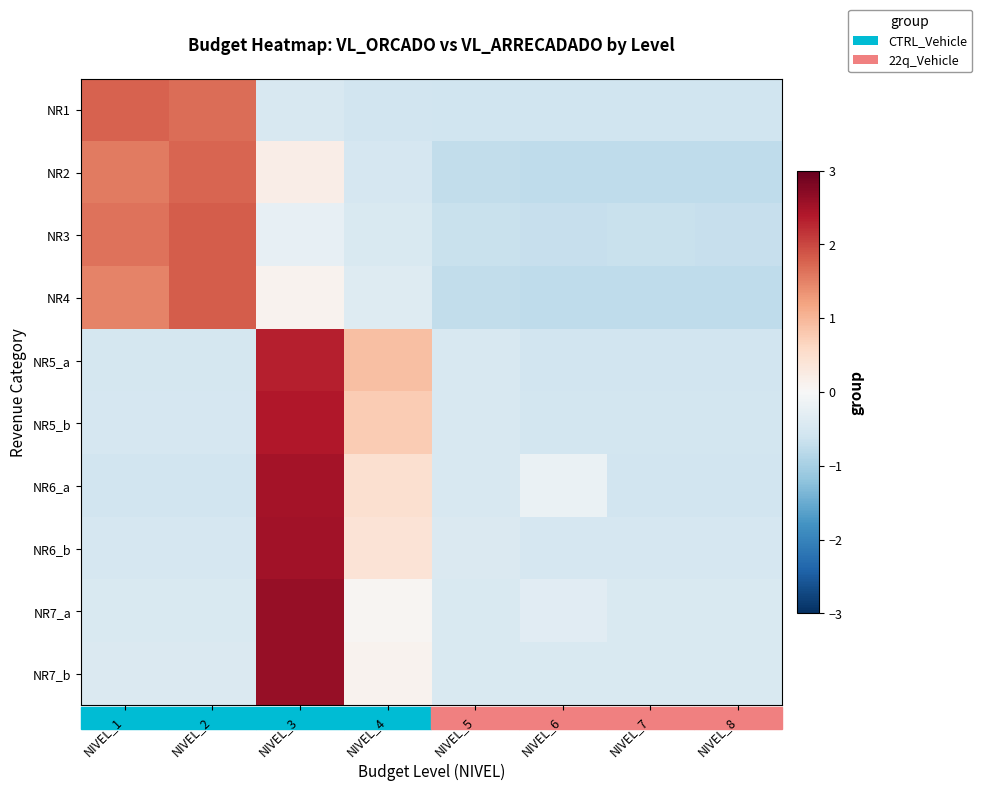

Reading left to right, extract all data points from this chart.

NR1: NIVEL_1=1.8	NIVEL_2=1.7	NIVEL_3=-0.5	NIVEL_4=-0.6	NIVEL_5=-0.6	NIVEL_6=-0.6	NIVEL_7=-0.6	NIVEL_8=-0.6
NR2: NIVEL_1=1.5	NIVEL_2=1.7	NIVEL_3=0.2	NIVEL_4=-0.5	NIVEL_5=-0.7	NIVEL_6=-0.8	NIVEL_7=-0.8	NIVEL_8=-0.8
NR3: NIVEL_1=1.6	NIVEL_2=1.8	NIVEL_3=-0.2	NIVEL_4=-0.5	NIVEL_5=-0.7	NIVEL_6=-0.7	NIVEL_7=-0.7	NIVEL_8=-0.7
NR4: NIVEL_1=1.5	NIVEL_2=1.8	NIVEL_3=0.1	NIVEL_4=-0.4	NIVEL_5=-0.7	NIVEL_6=-0.8	NIVEL_7=-0.8	NIVEL_8=-0.8
NR5_a: NIVEL_1=-0.5	NIVEL_2=-0.5	NIVEL_3=2.3	NIVEL_4=0.9	NIVEL_5=-0.5	NIVEL_6=-0.6	NIVEL_7=-0.6	NIVEL_8=-0.6
NR5_b: NIVEL_1=-0.5	NIVEL_2=-0.5	NIVEL_3=2.4	NIVEL_4=0.8	NIVEL_5=-0.5	NIVEL_6=-0.6	NIVEL_7=-0.6	NIVEL_8=-0.6
NR6_a: NIVEL_1=-0.6	NIVEL_2=-0.6	NIVEL_3=2.5	NIVEL_4=0.5	NIVEL_5=-0.5	NIVEL_6=-0.2	NIVEL_7=-0.6	NIVEL_8=-0.6
NR6_b: NIVEL_1=-0.5	NIVEL_2=-0.5	NIVEL_3=2.5	NIVEL_4=0.4	NIVEL_5=-0.4	NIVEL_6=-0.5	NIVEL_7=-0.5	NIVEL_8=-0.5
NR7_a: NIVEL_1=-0.5	NIVEL_2=-0.5	NIVEL_3=2.6	NIVEL_4=0.1	NIVEL_5=-0.5	NIVEL_6=-0.3	NIVEL_7=-0.5	NIVEL_8=-0.5
NR7_b: NIVEL_1=-0.4	NIVEL_2=-0.4	NIVEL_3=2.6	NIVEL_4=0.1	NIVEL_5=-0.5	NIVEL_6=-0.5	NIVEL_7=-0.5	NIVEL_8=-0.5